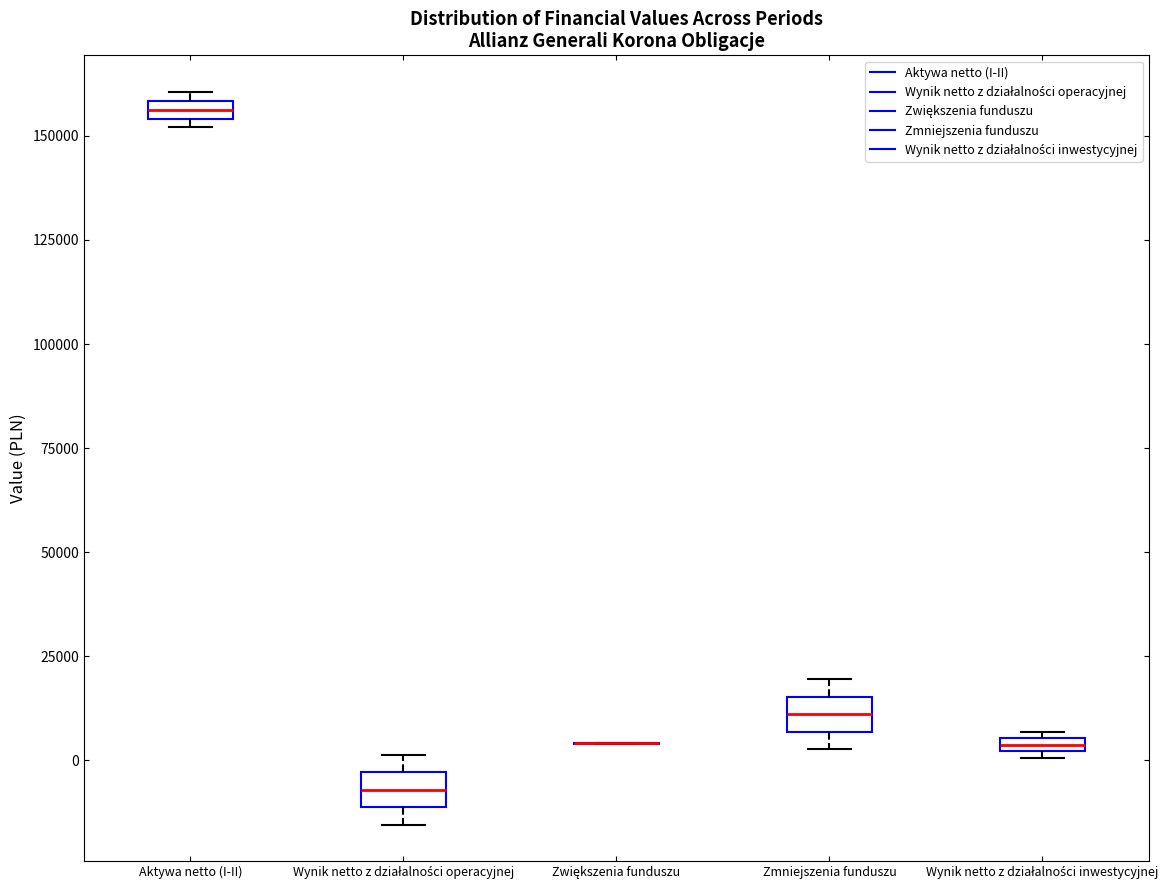

Where is the lower edge of the box for Wynik netto z działalności operacyjnej on the y-axis? The values are not printed on the chart, so give them approximately, as read against the axis.

-10000